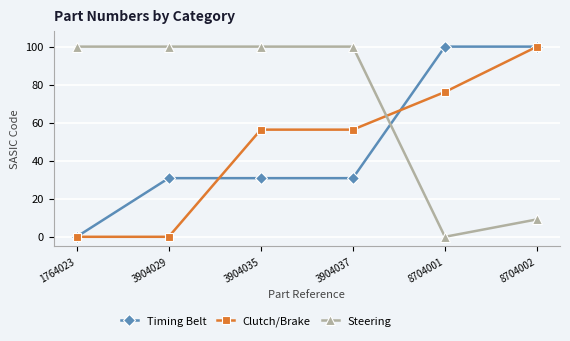

What is the difference between the maximum and minimum values in the Timing Belt series?

100.0